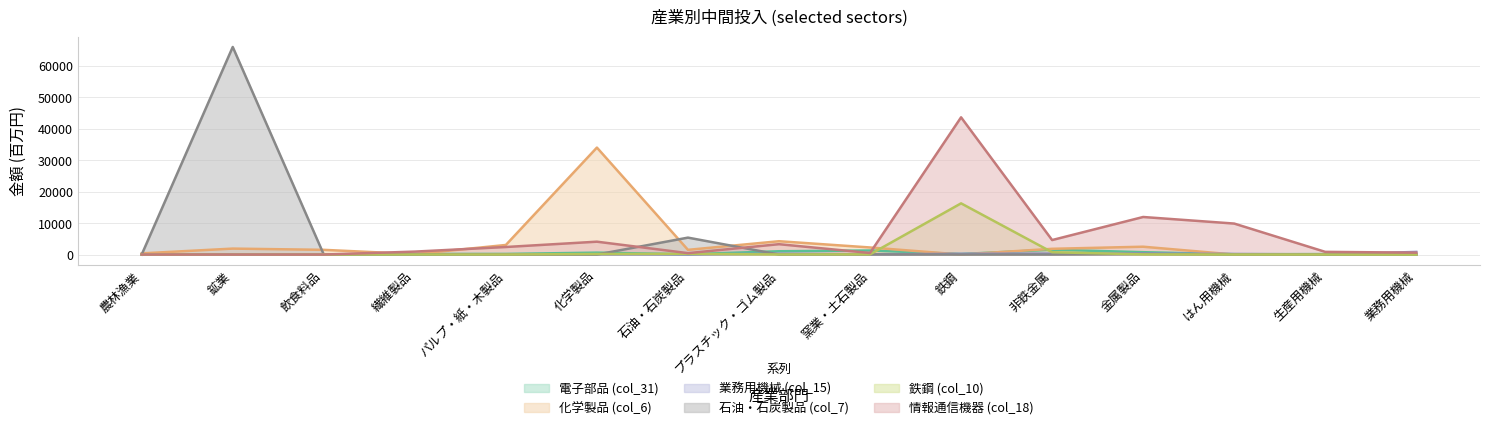

How many categories are shown in the chart?

15